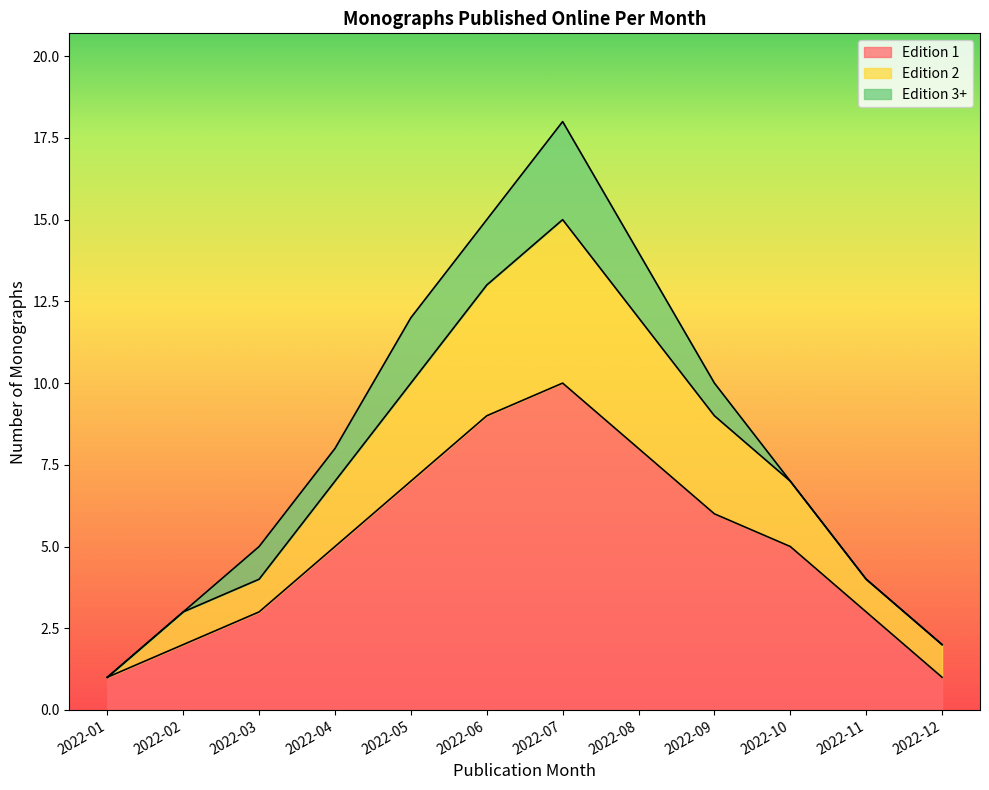

The chart shows a value of 4 at 2022-04. True or false?

False